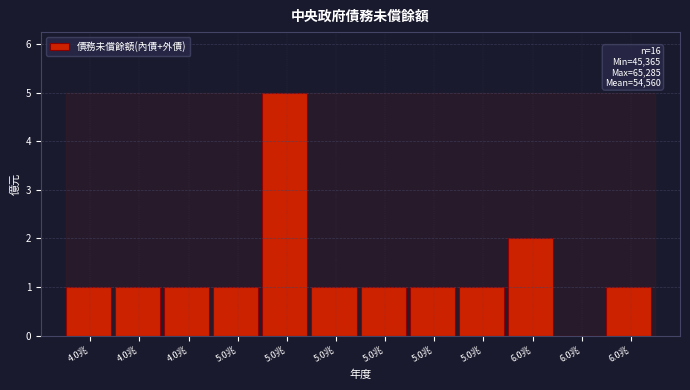

How many values are above zero?

11